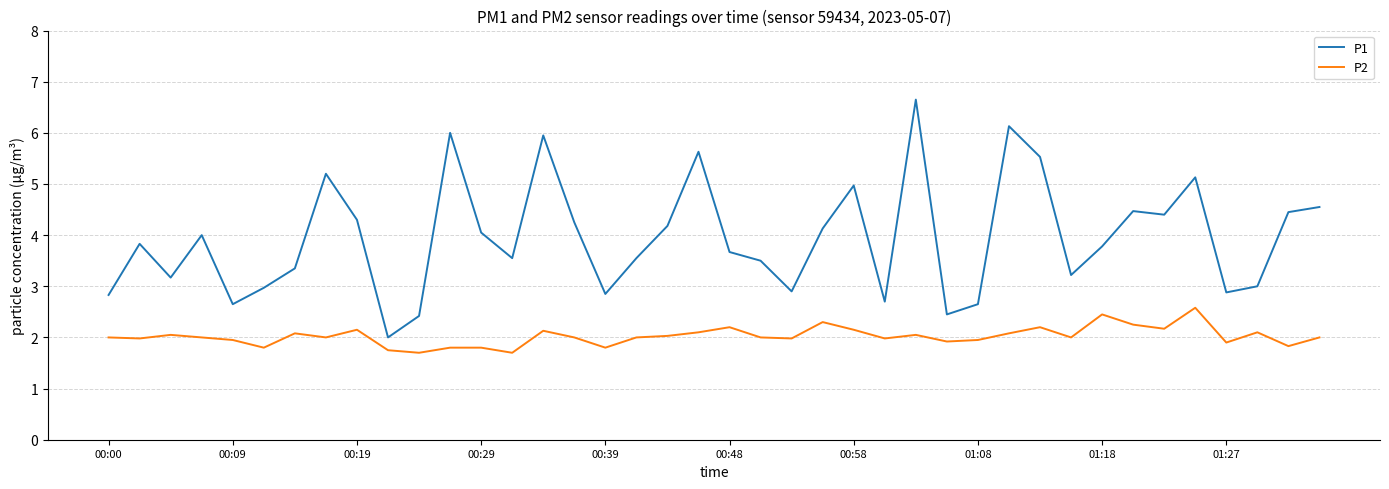

List the series in order of their peak value, highest first.

P1, P2